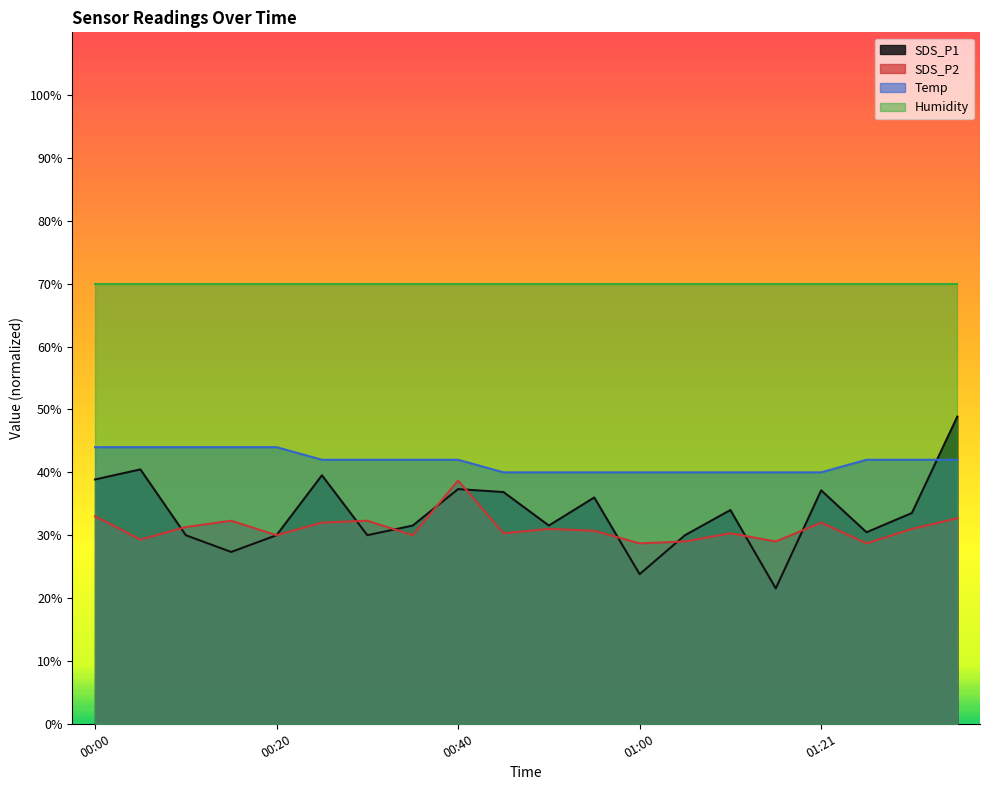

True or false: SDS_P1 and Temp intersect in this chart.

True